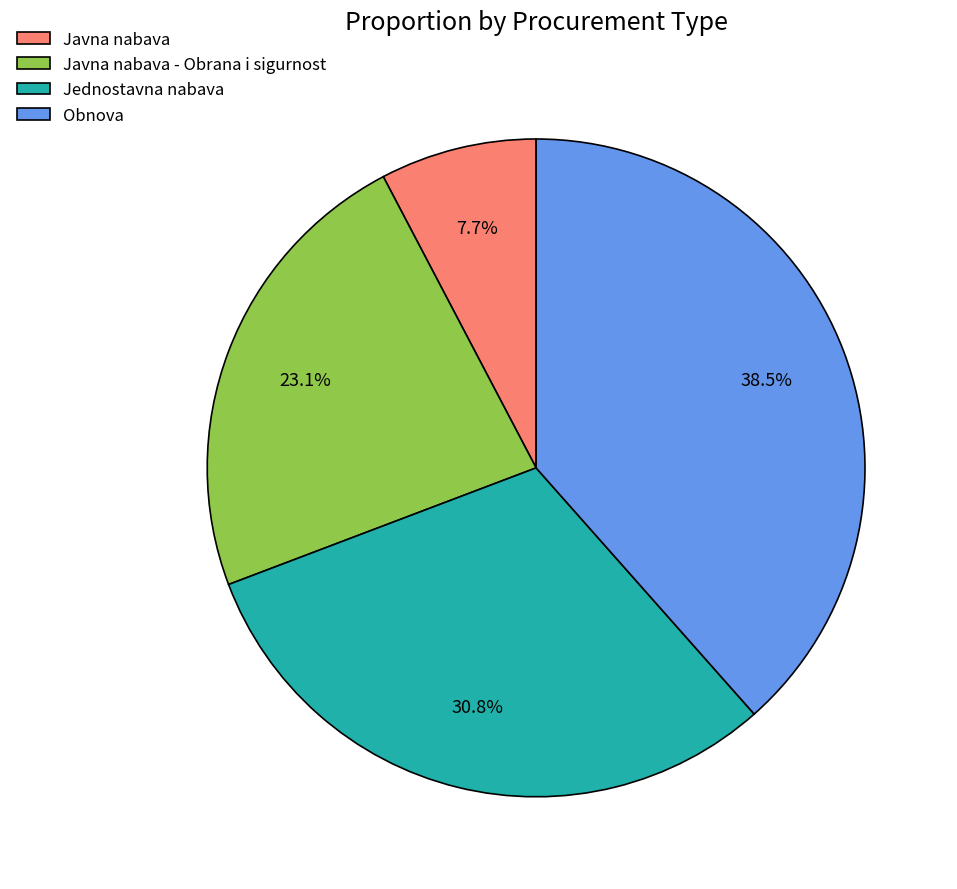

Combined, what portion of the pie is Javna nabava and Obnova?

46.2%